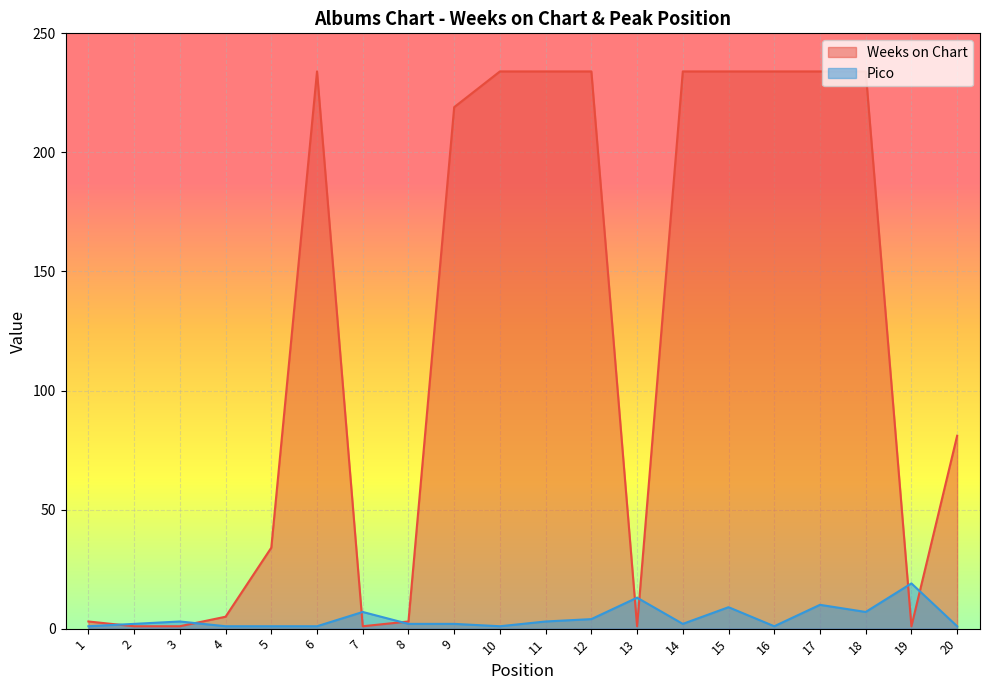

At which label does Pico reach its peak?

19